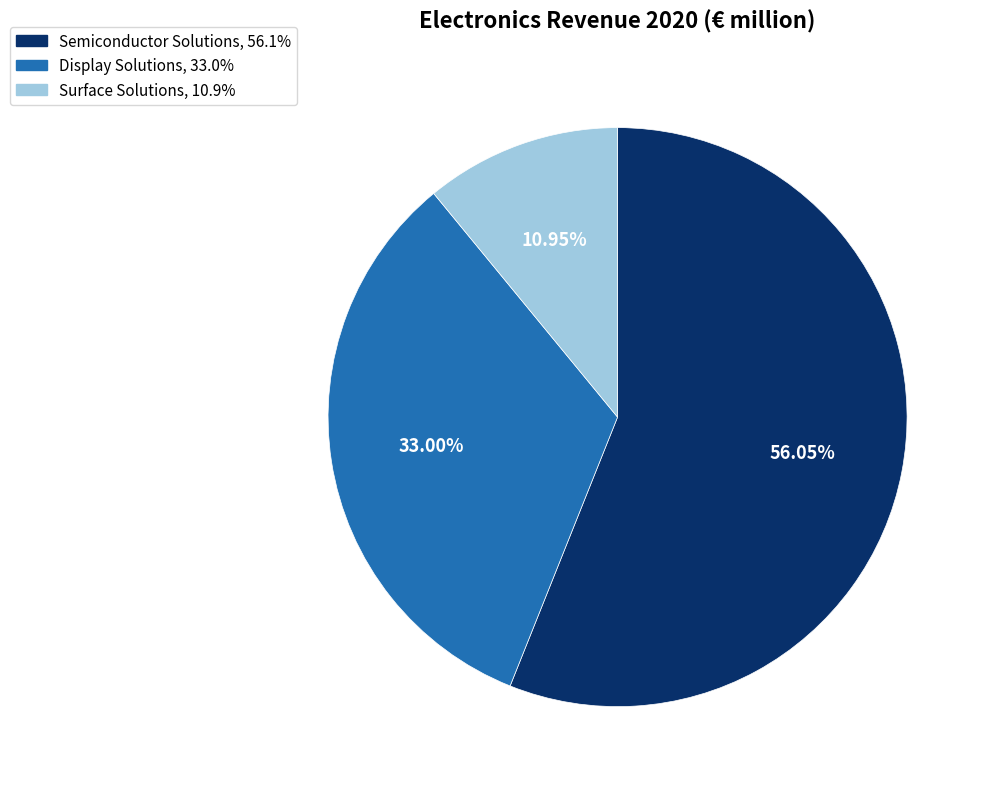

What is the smallest slice in the pie chart?

Surface Solutions